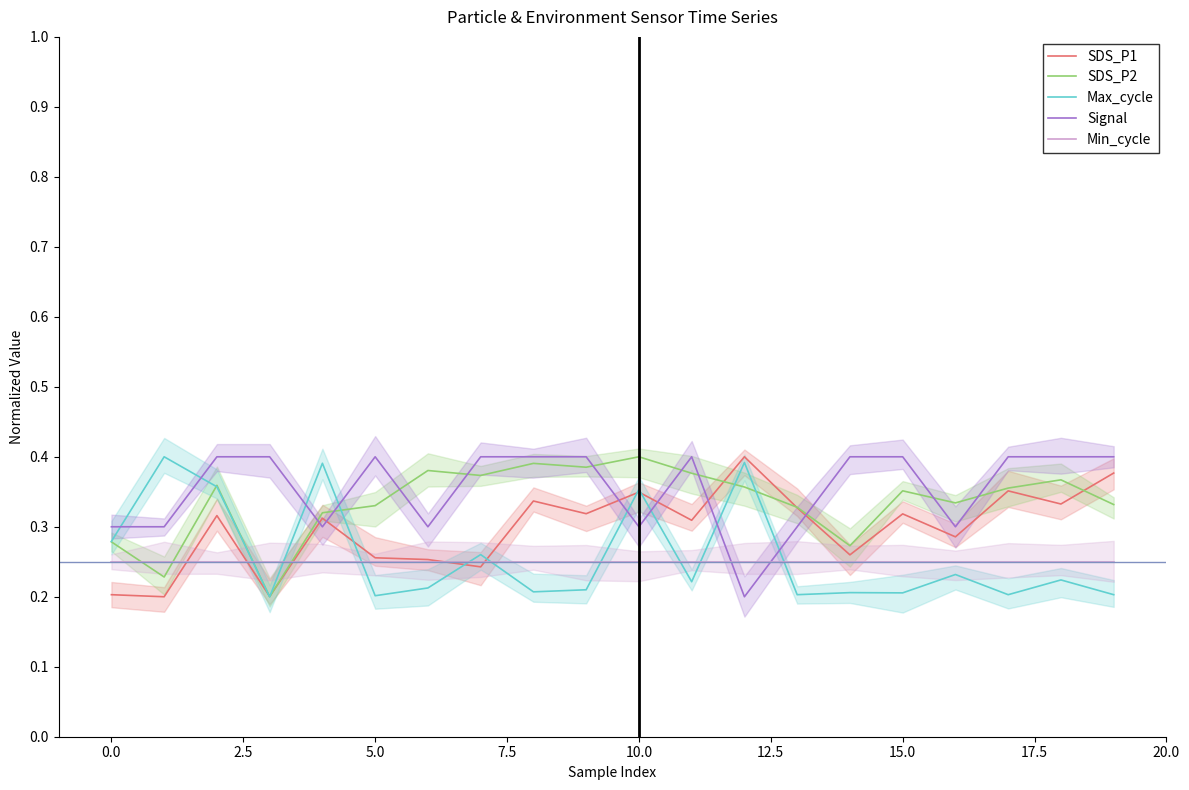

In Signal, how many points are higher than both neighbors (excluding endpoints)?

2